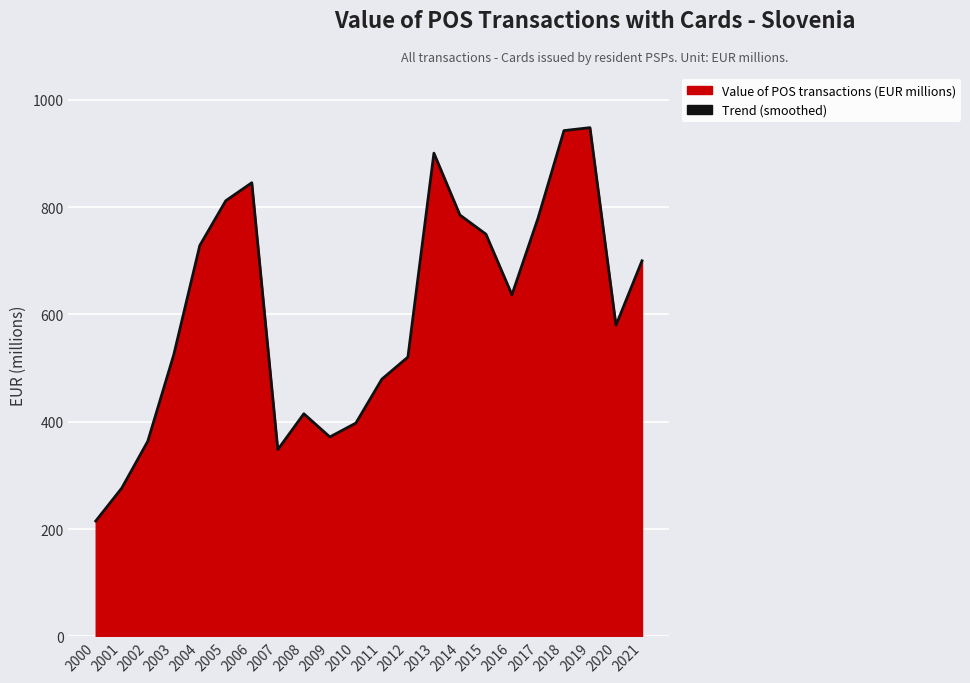

Which category has the highest value across all series?

2019